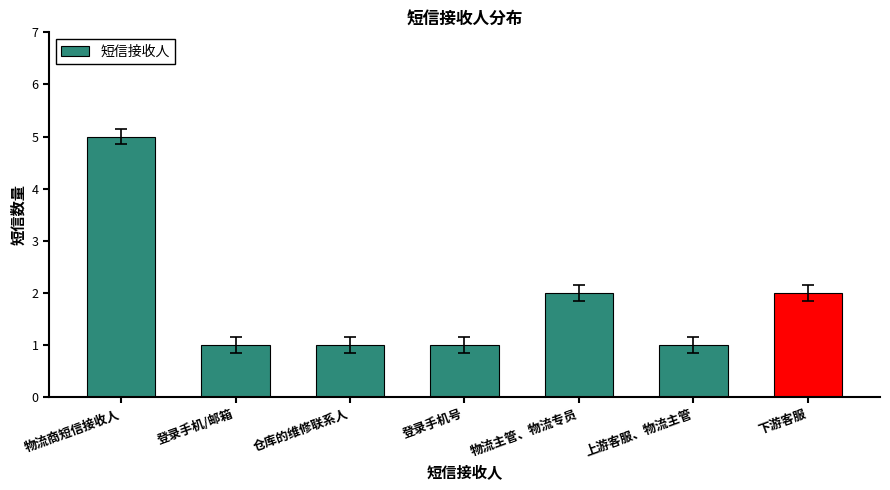

What is the ratio of the value at 物流主管、物流专员 to the value at 物流商短信接收人?

0.4